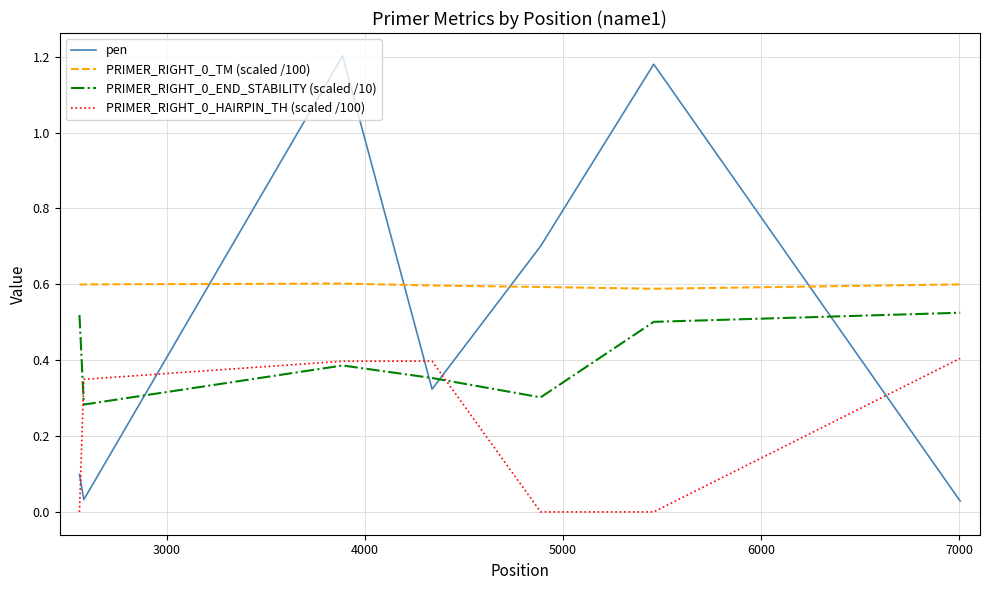

True or false: PRIMER_RIGHT_0_END_STABILITY (scaled /10) and PRIMER_RIGHT_0_TM (scaled /100) intersect in this chart.

False